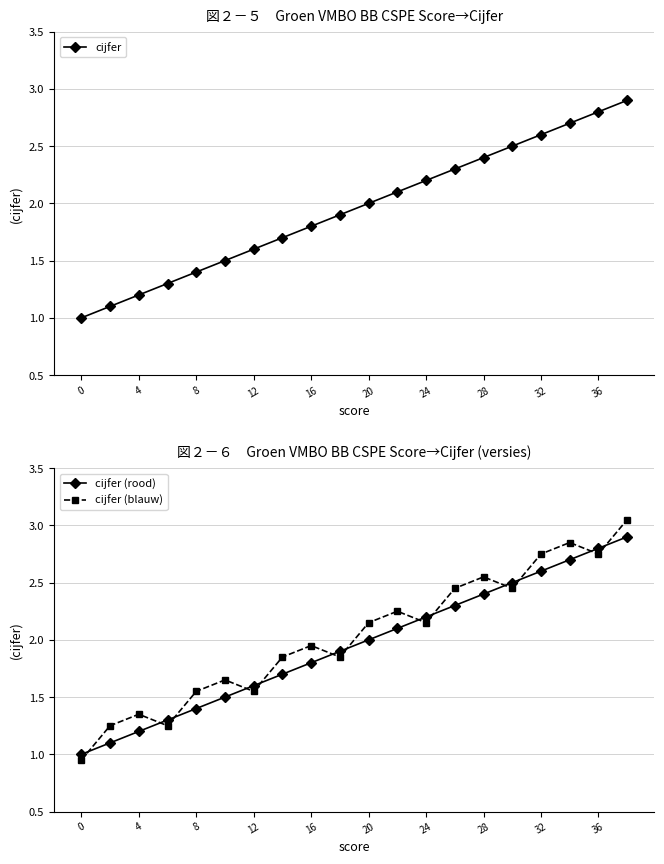

Rank the categories by cijfer (rood) value from highest to lowest.

19, 18, 17, 16, 15, 14, 13, 12, 11, 10, 36, 32, 28, 24, 20, 16, 12, 8, 4, 0